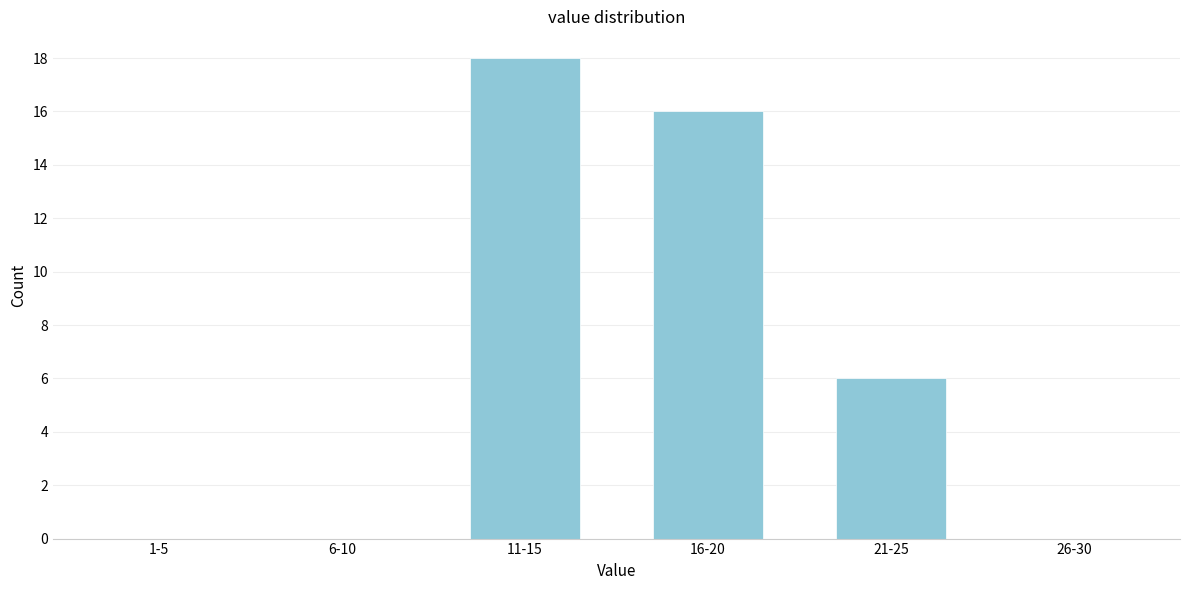

Reading left to right, transcribe all the data shown in this chart.

1-5=0	6-10=0	11-15=18	16-20=16	21-25=6	26-30=0